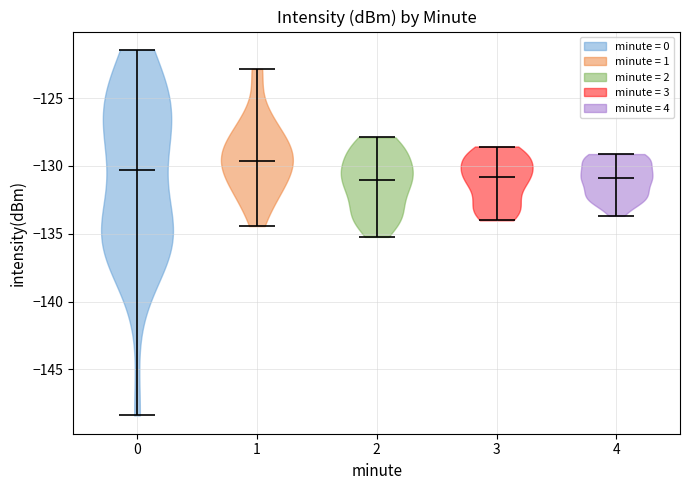

Reading left to right, read every violin against the y-axis: where its median line is, and the lowest and highest points it reaches. The values are not printed on the chart, so give them approximately, as read against the axis.

0: median line -130.5, lowest point -148.5, highest point -121.5
1: median line -129.5, lowest point -134.5, highest point -123.0
2: median line -131.0, lowest point -135.0, highest point -128.0
3: median line -131.0, lowest point -134.0, highest point -128.5
4: median line -131.0, lowest point -133.5, highest point -129.0